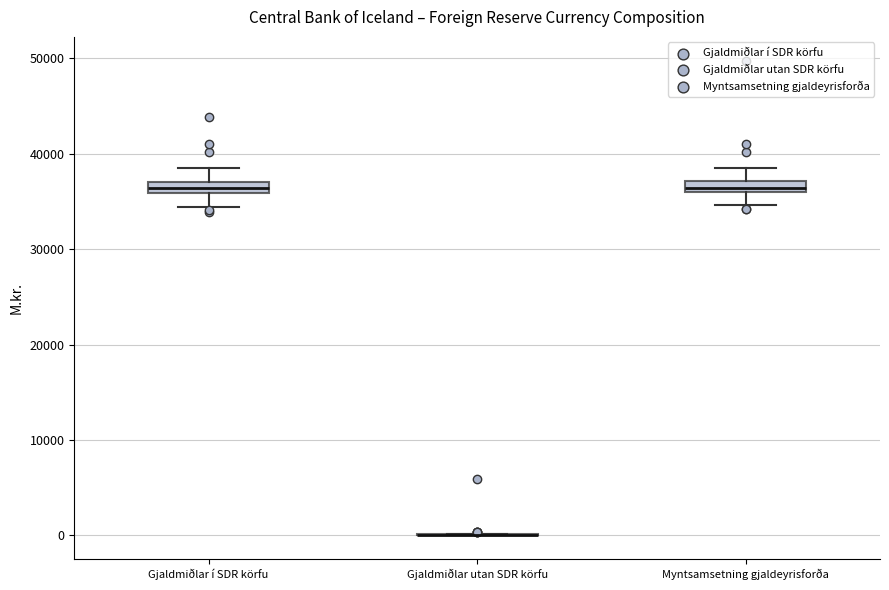

Where is the lower edge of the box for Gjaldmiðlar í SDR körfu on the y-axis? The values are not printed on the chart, so give them approximately, as read against the axis.

36000